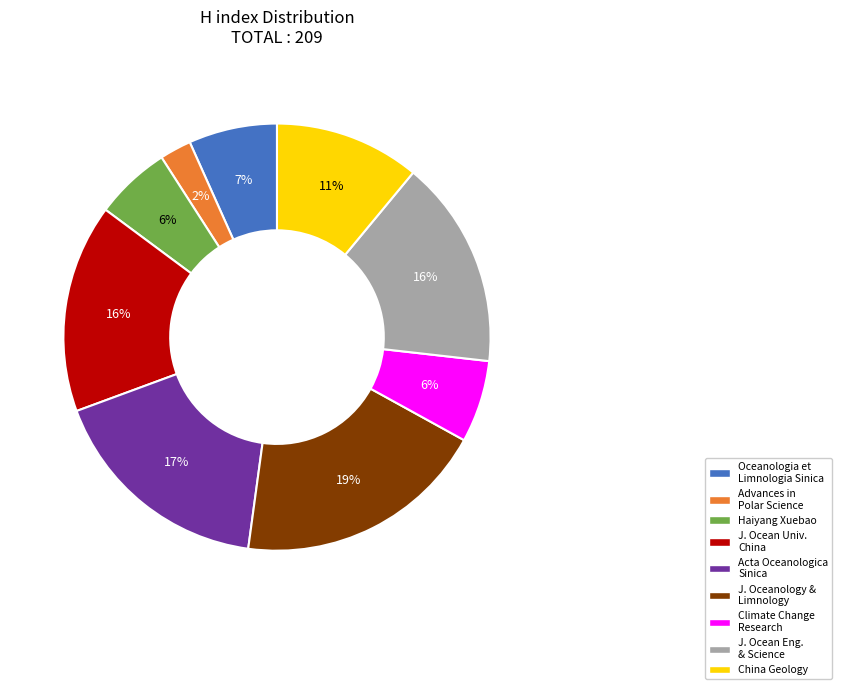

Is there a majority slice in this chart?

No